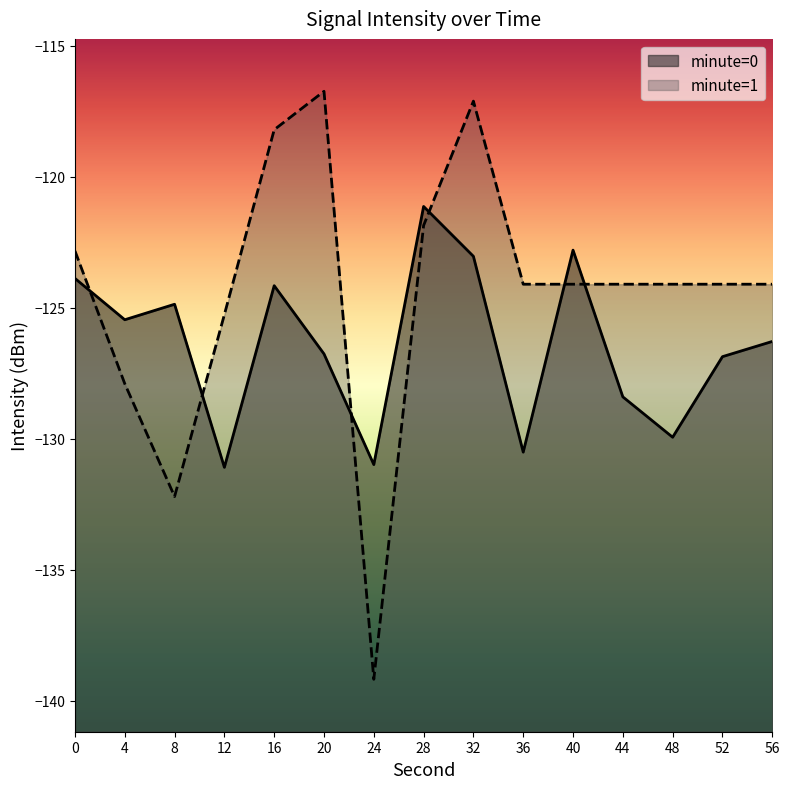

True or false: second and intensity(dBm) cross at least once.

False